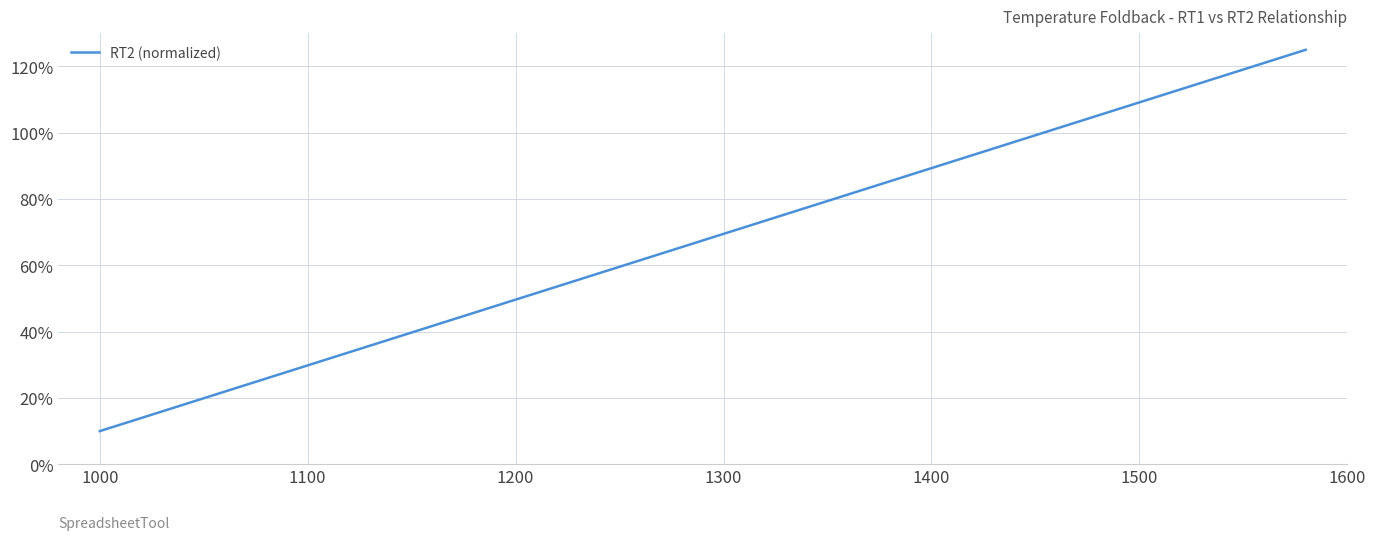

Does the chart have visible grid lines?

Yes